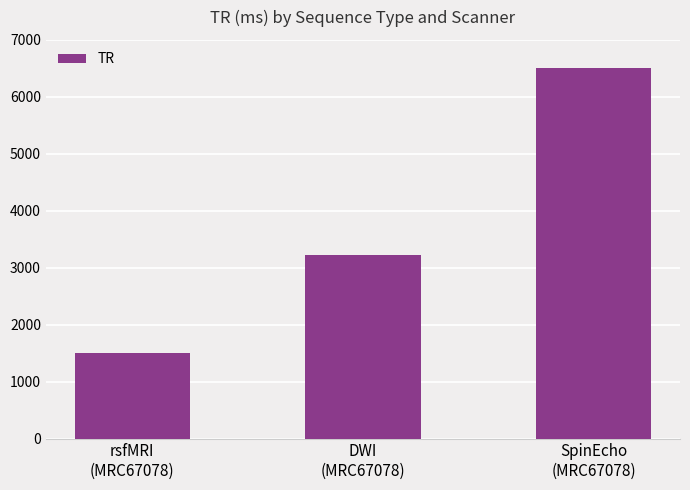

Does the chart contain stacked bars?

No